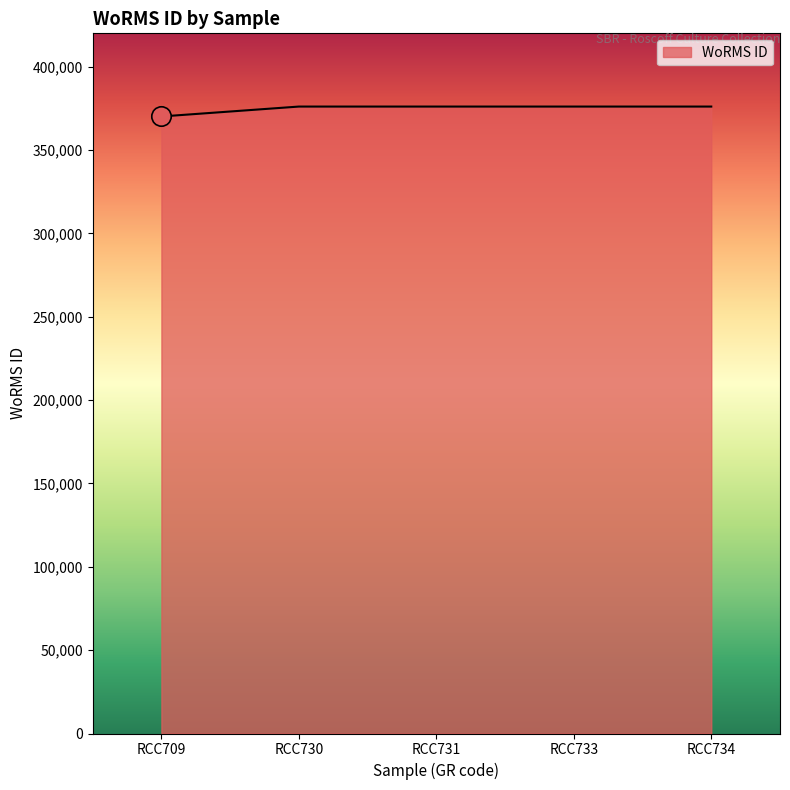

Reading right to left, extract all data points from this chart.

376073	376073	376073	376073	370136